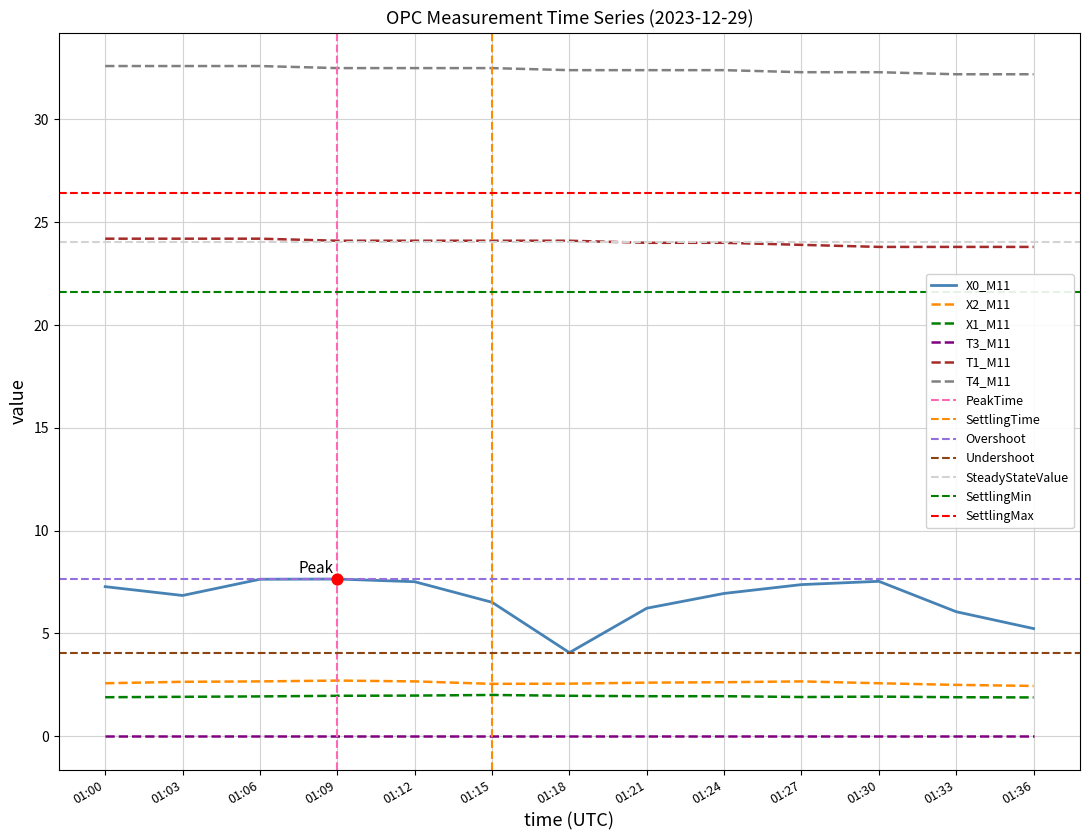

At how many categories does at least one series exceed 11?

13